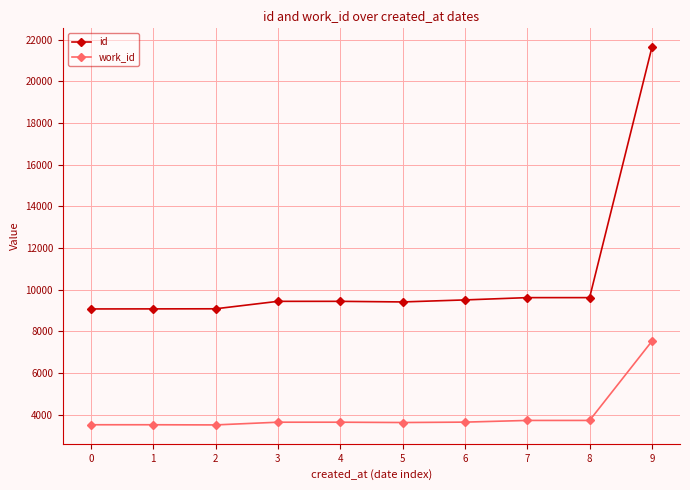

Which series has the largest range (max minus min)?

id